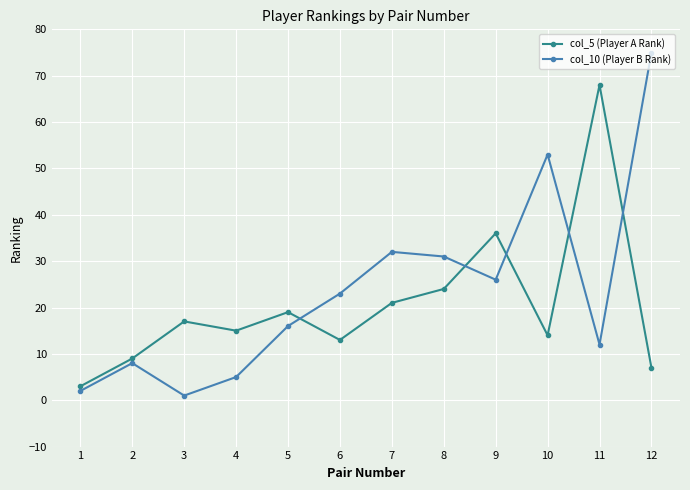

Where is the first local maximum for col_10 (Player B Rank)?

2